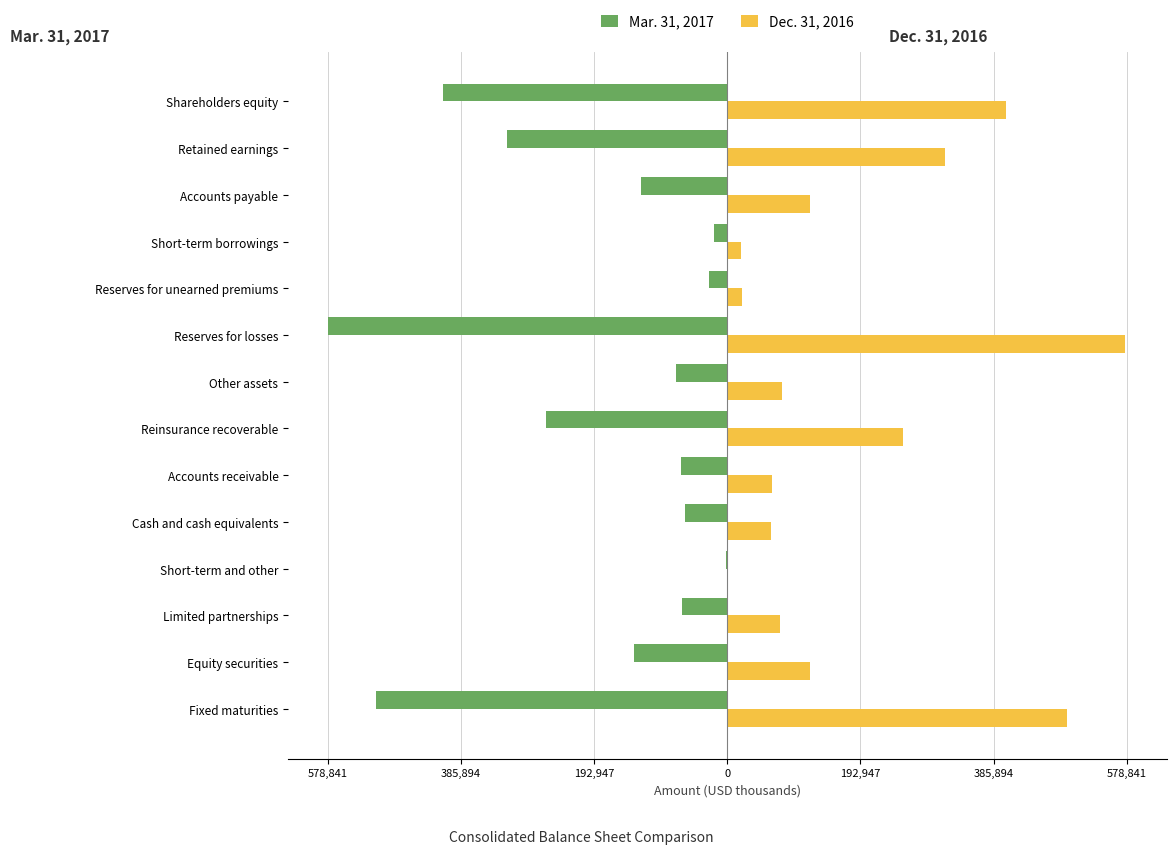

What are all the series names shown in the legend?

Mar. 31, 2017, Dec. 31, 2016